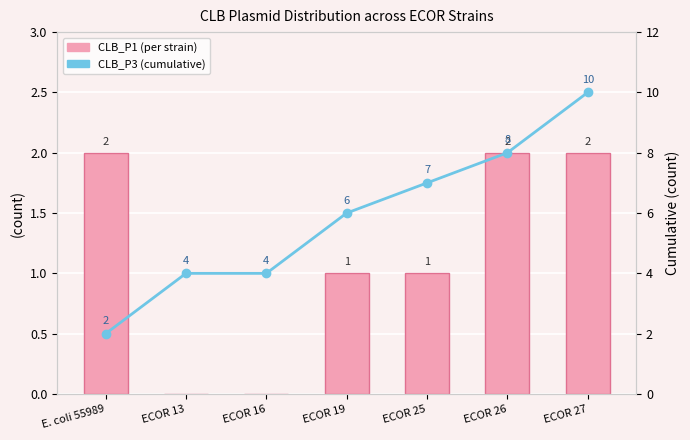

Count the number of data series in this chart.

2